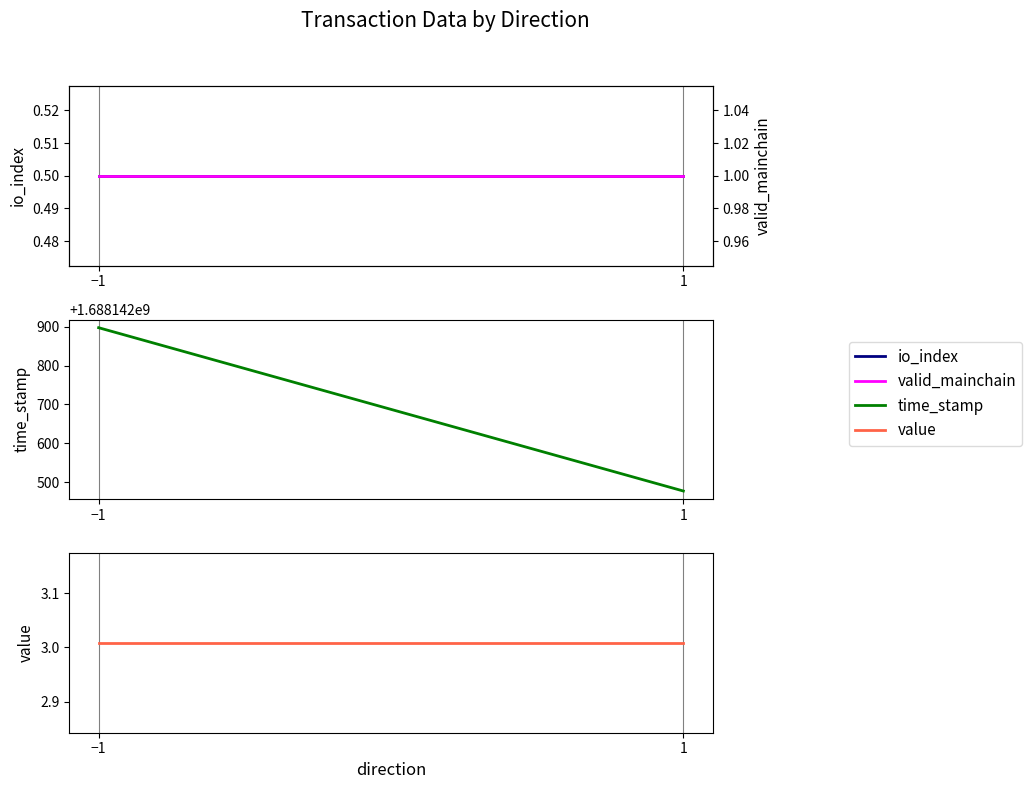

At which category does the chart reach its minimum across all series?

−1